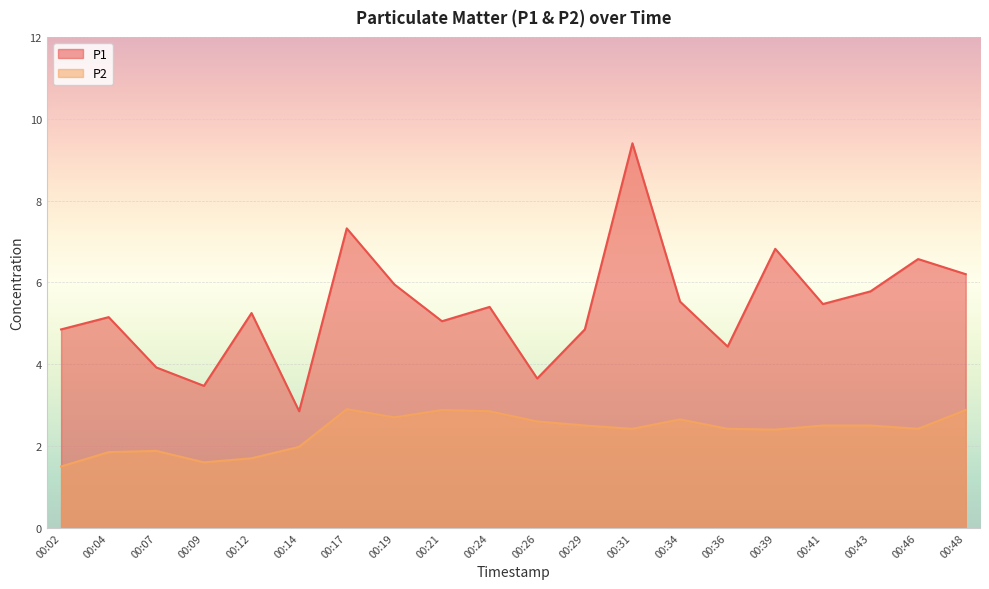

Is it true that P1 equals 5.5 at 00:41?

True